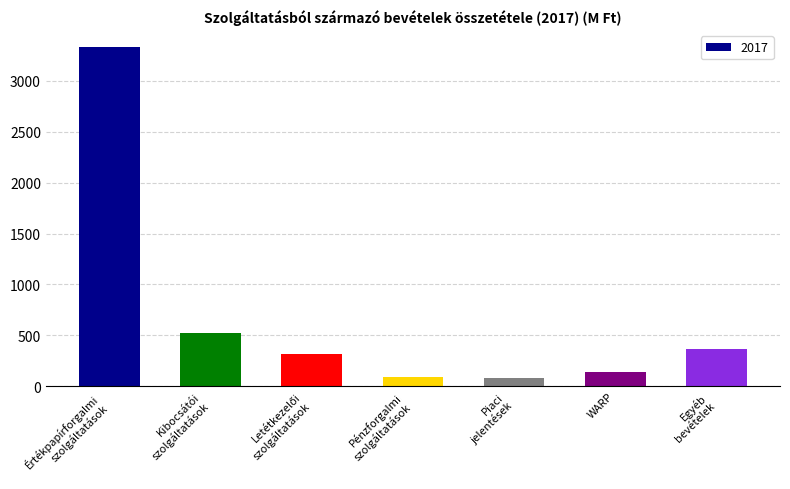

What is the difference between the maximum and minimum values?

3247.2